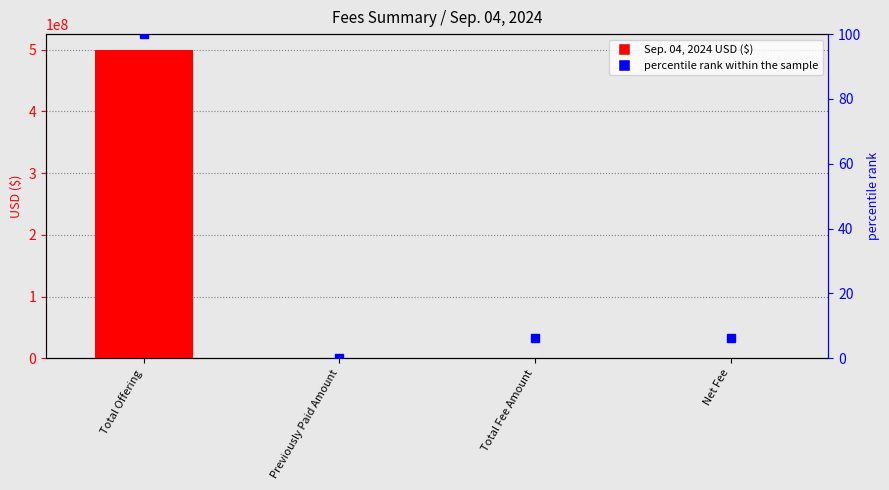

Is the value of Sep. 04, 2024 USD ($) at Total Fee Amount greater than the value of percentile rank within the sample at Net Fee?

Yes